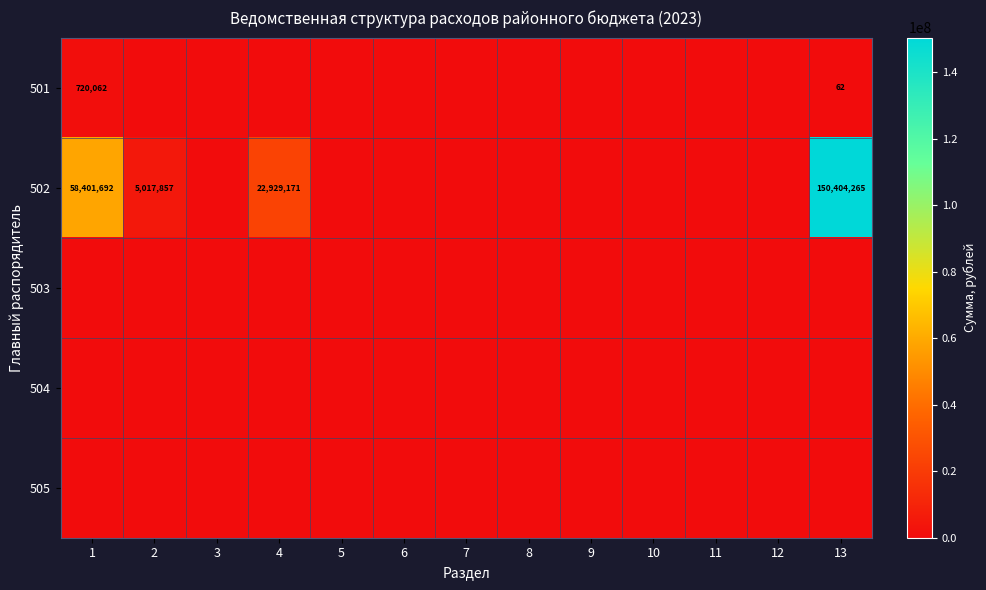

The 505 series shows 0.0 at 13. True or false?

True